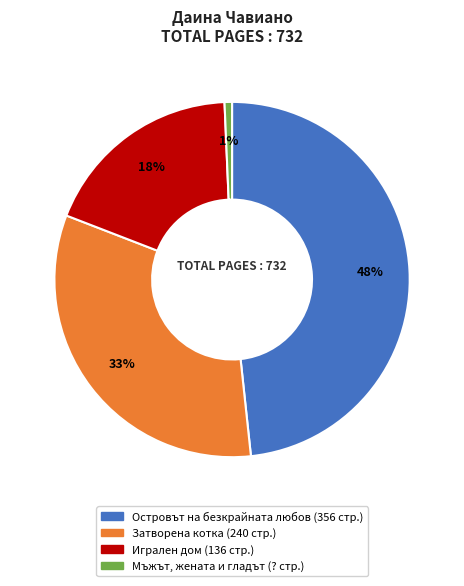

Which slice is the largest?

Островът на безкрайната любов